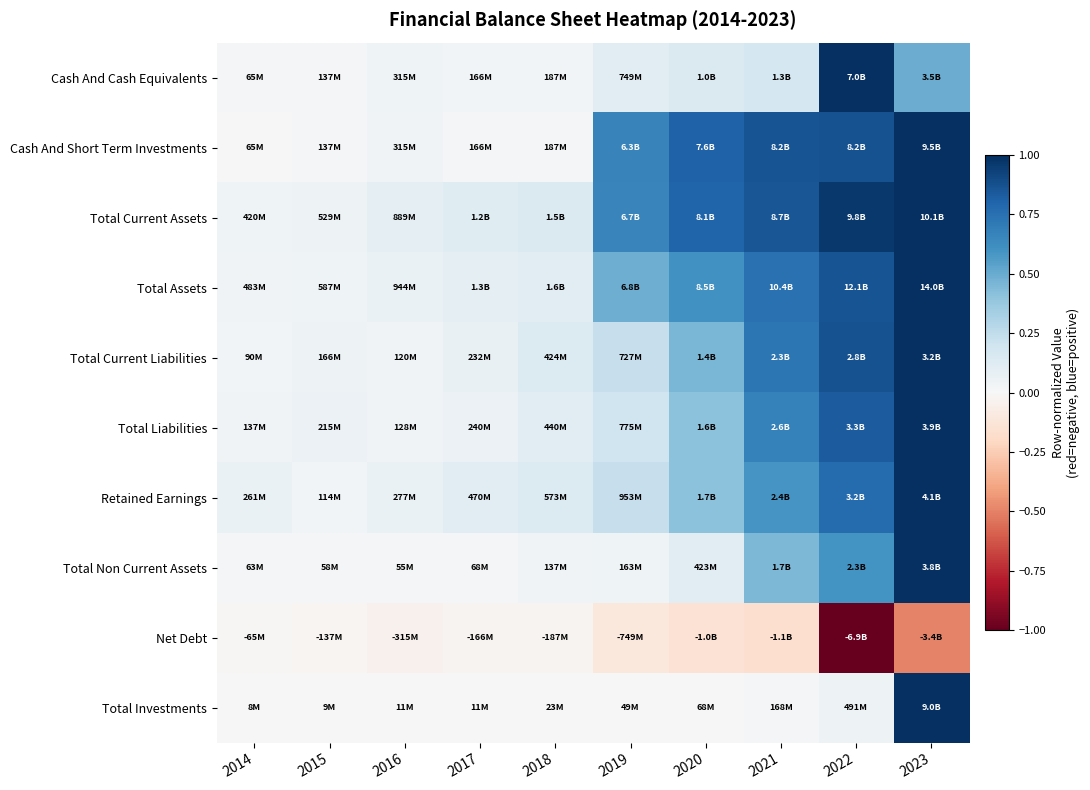

What is the greatest value displayed?

1.0